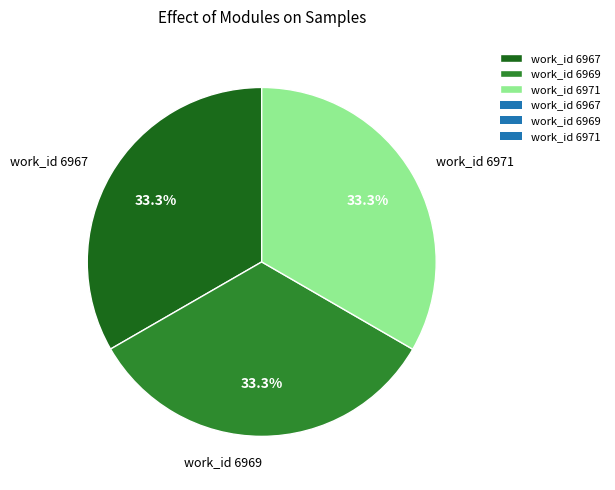

What percentage is the work_id 6971 slice, to the nearest percent?

33%